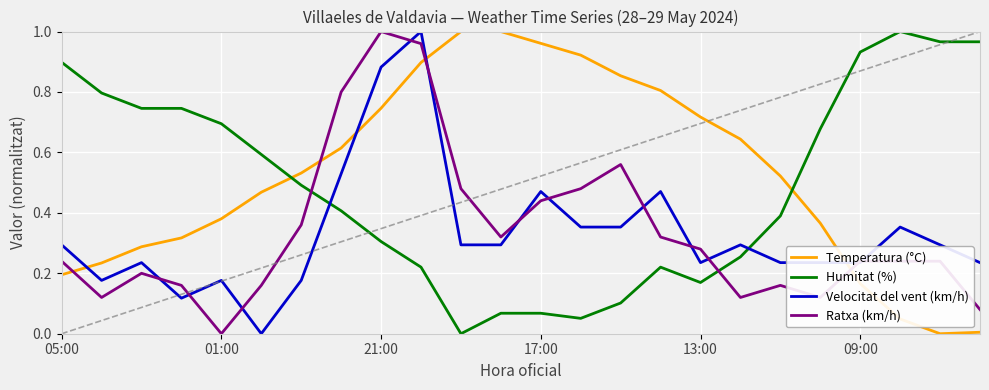

How many intersections are there between Velocitat del vent (km/h) and Humitat (%)?

2